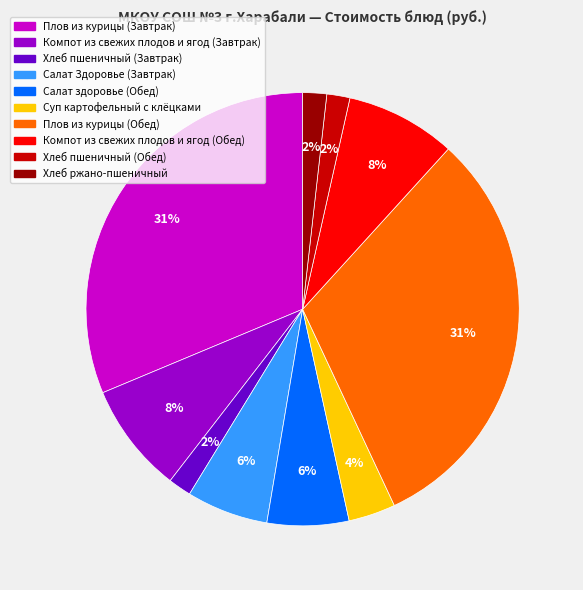

To the nearest percent, what portion does Суп картофельный с клёцками represent?

4%